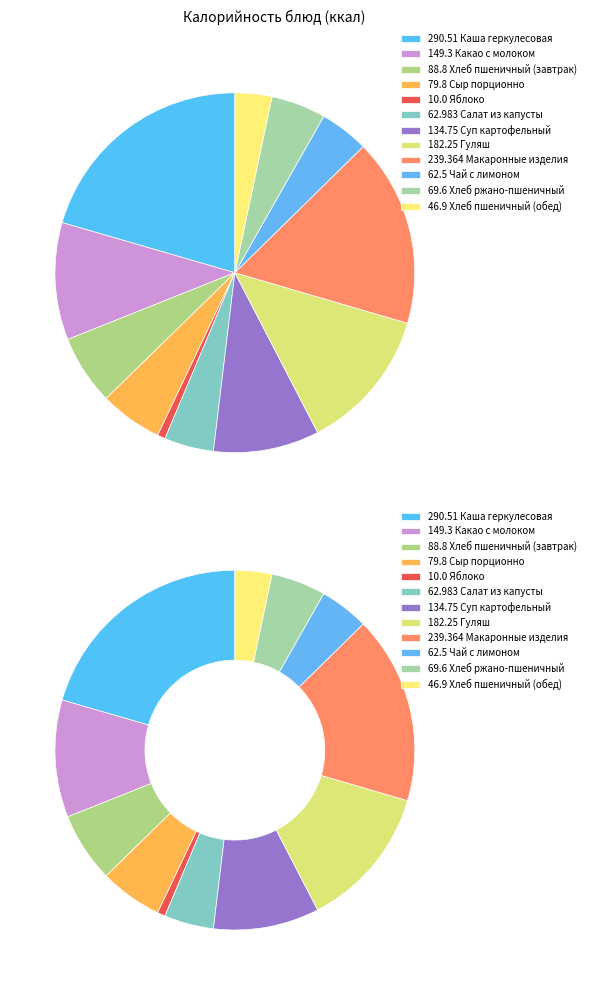

What percentage is the Гуляш slice, to the nearest percent?

13%